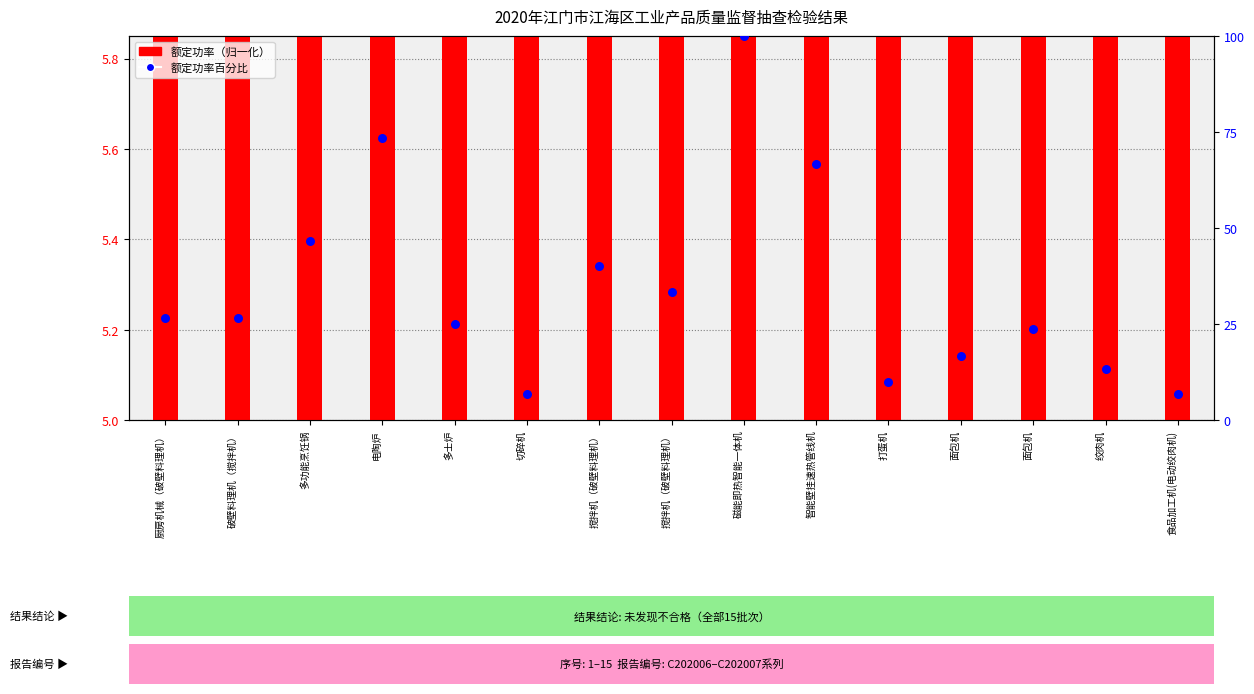

At which category is the sum across all series the highest?

磁能即热智能一体机